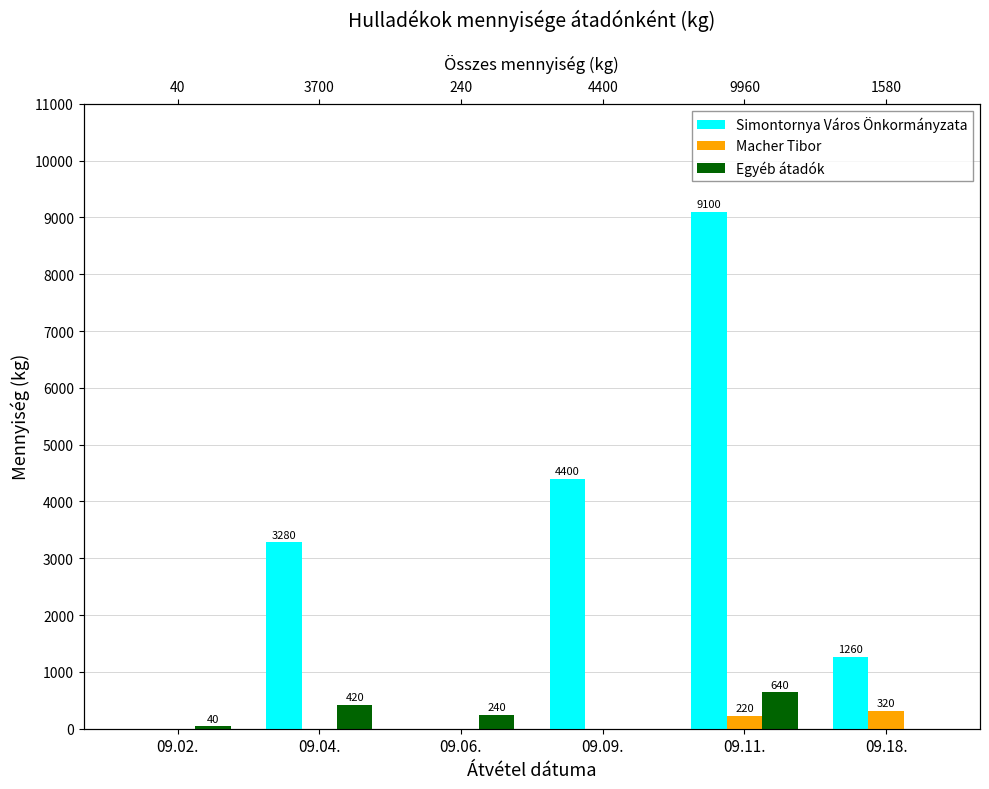

How many categories are shown in the chart?

6